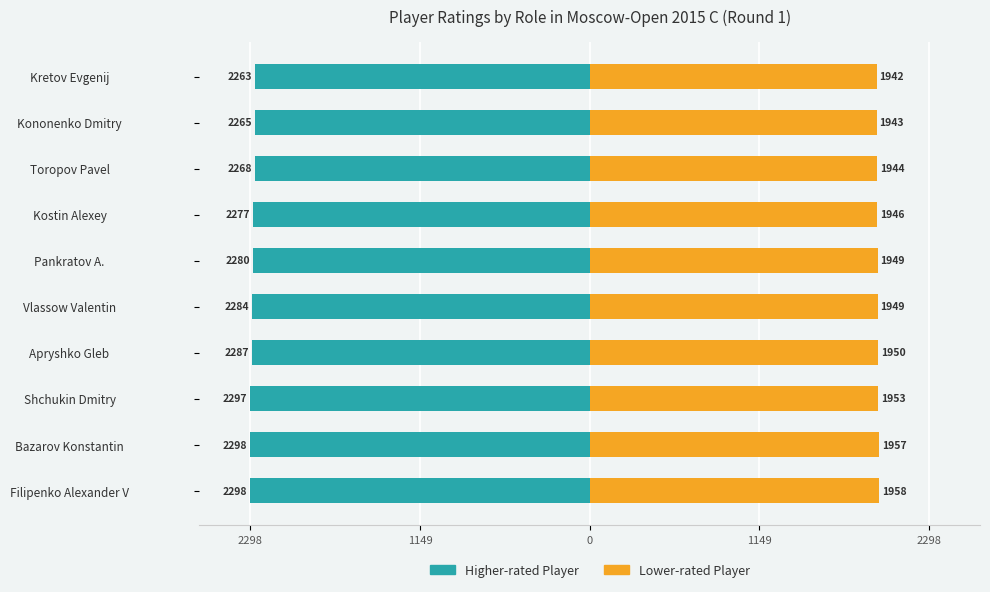

Between Kostin Alexey and Shchukin Dmitry, which is larger?

Kostin Alexey